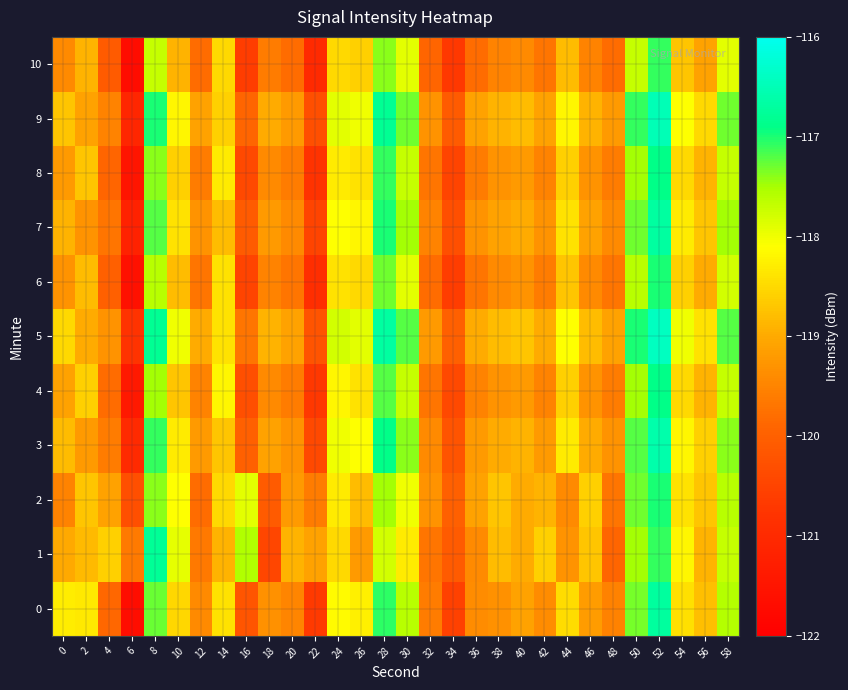

Reading right to left, what are all the values shown in this chart?

0: 58=-117.6	56=-118.8	54=-118.4	52=-116.7	50=-117.3	48=-119.5	46=-119.2	44=-118.5	42=-119.4	40=-119.1	38=-119.3	36=-119.4	34=-120.5	32=-119.6	30=-117.6	28=-117.1	26=-118.3	24=-118.1	22=-120.7	20=-119.5	18=-119.3	16=-120.2	14=-118.4	12=-119.4	10=-118.5	8=-117.3	6=-121.7	4=-119.9	2=-118.3	0=-118.3
1: 58=-117.7	56=-118.9	54=-118.2	52=-117.1	50=-117.5	48=-119.9	46=-118.7	44=-119.3	42=-118.6	40=-119.0	38=-118.8	36=-119.4	34=-120.1	32=-119.7	30=-118.3	28=-117.8	26=-119.2	24=-118.5	22=-119.1	20=-118.9	18=-120.4	16=-117.6	14=-118.9	12=-119.7	10=-117.9	8=-116.8	6=-119.6	4=-118.6	2=-118.8	0=-119.0
2: 58=-117.6	56=-118.7	54=-118.4	52=-117.0	50=-117.3	48=-119.7	46=-118.6	44=-119.4	42=-118.9	40=-119.0	38=-118.7	36=-119.1	34=-120.0	32=-119.3	30=-118.0	28=-117.5	26=-118.8	24=-118.3	22=-119.6	20=-119.2	18=-120.1	16=-117.9	14=-118.5	12=-119.8	10=-118.1	8=-117.4	6=-120.3	4=-119.1	2=-118.7	0=-119.5
3: 58=-117.4	56=-118.6	54=-118.2	52=-116.6	50=-117.2	48=-119.3	46=-119.0	44=-118.3	42=-119.2	40=-118.9	38=-119.0	36=-119.2	34=-120.2	32=-119.4	30=-117.4	28=-116.9	26=-118.1	24=-118.0	22=-120.4	20=-119.3	18=-119.1	16=-120.0	14=-118.7	12=-119.2	10=-118.3	8=-117.1	6=-121.0	4=-119.6	2=-119.2	0=-118.8
4: 58=-117.7	56=-118.9	54=-118.5	52=-116.9	50=-117.5	48=-119.6	46=-119.3	44=-118.6	42=-119.5	40=-119.2	38=-119.3	36=-119.5	34=-120.4	32=-119.7	30=-117.7	28=-117.2	26=-118.4	24=-118.2	22=-120.7	20=-119.6	18=-119.4	16=-120.3	14=-118.2	12=-119.5	10=-118.7	8=-117.5	6=-121.4	4=-119.8	2=-118.6	0=-119.1
5: 58=-117.2	56=-118.4	54=-118.0	52=-116.4	50=-117.0	48=-119.1	46=-118.8	44=-118.1	42=-119.0	40=-118.7	38=-118.8	36=-119.0	34=-120.0	32=-119.2	30=-117.2	28=-116.7	26=-117.9	24=-117.8	22=-120.2	20=-119.1	18=-118.9	16=-119.7	14=-118.4	12=-119.0	10=-118.0	8=-116.8	6=-120.8	4=-119.3	2=-119.0	0=-118.5
6: 58=-117.8	56=-119.0	54=-118.6	52=-117.0	50=-117.6	48=-119.7	46=-119.4	44=-118.7	42=-119.6	40=-119.3	38=-119.4	36=-119.7	34=-120.6	32=-119.8	30=-117.9	28=-117.3	26=-118.5	24=-118.4	22=-120.9	20=-119.7	18=-119.5	16=-120.5	14=-118.4	12=-119.7	10=-118.8	8=-117.6	6=-121.6	4=-120.0	2=-118.8	0=-119.3
7: 58=-117.5	56=-118.7	54=-118.3	52=-116.7	50=-117.3	48=-119.4	46=-119.1	44=-118.4	42=-119.3	40=-119.0	38=-119.1	36=-119.3	34=-120.3	32=-119.5	30=-117.5	28=-117.0	26=-118.2	24=-118.1	22=-120.5	20=-119.4	18=-119.2	16=-120.1	14=-118.8	12=-119.3	10=-118.4	8=-117.2	6=-121.2	4=-119.7	2=-119.3	0=-118.9
8: 58=-117.7	56=-118.9	54=-118.5	52=-116.9	50=-117.5	48=-119.6	46=-119.3	44=-118.6	42=-119.5	40=-119.2	38=-119.3	36=-119.6	34=-120.5	32=-119.7	30=-117.7	28=-117.1	26=-118.4	24=-118.3	22=-120.8	20=-119.6	18=-119.4	16=-120.4	14=-118.3	12=-119.6	10=-118.6	8=-117.4	6=-121.5	4=-119.9	2=-118.7	0=-119.2
9: 58=-117.3	56=-118.5	54=-118.1	52=-116.5	50=-117.1	48=-119.2	46=-118.9	44=-118.2	42=-119.1	40=-118.8	38=-118.9	36=-119.1	34=-120.1	32=-119.3	30=-117.3	28=-116.8	26=-118.0	24=-117.9	22=-120.3	20=-119.2	18=-119.0	16=-119.9	14=-118.6	12=-119.1	10=-118.2	8=-117.0	6=-121.1	4=-119.5	2=-119.1	0=-118.7
10: 58=-117.9	56=-119.1	54=-118.7	52=-117.1	50=-117.7	48=-119.8	46=-119.5	44=-118.8	42=-119.7	40=-119.4	38=-119.5	36=-119.8	34=-120.7	32=-119.9	30=-117.9	28=-117.4	26=-118.6	24=-118.5	22=-121.0	20=-119.8	18=-119.6	16=-120.6	14=-118.5	12=-119.8	10=-118.9	8=-117.7	6=-121.7	4=-120.1	2=-118.9	0=-119.4